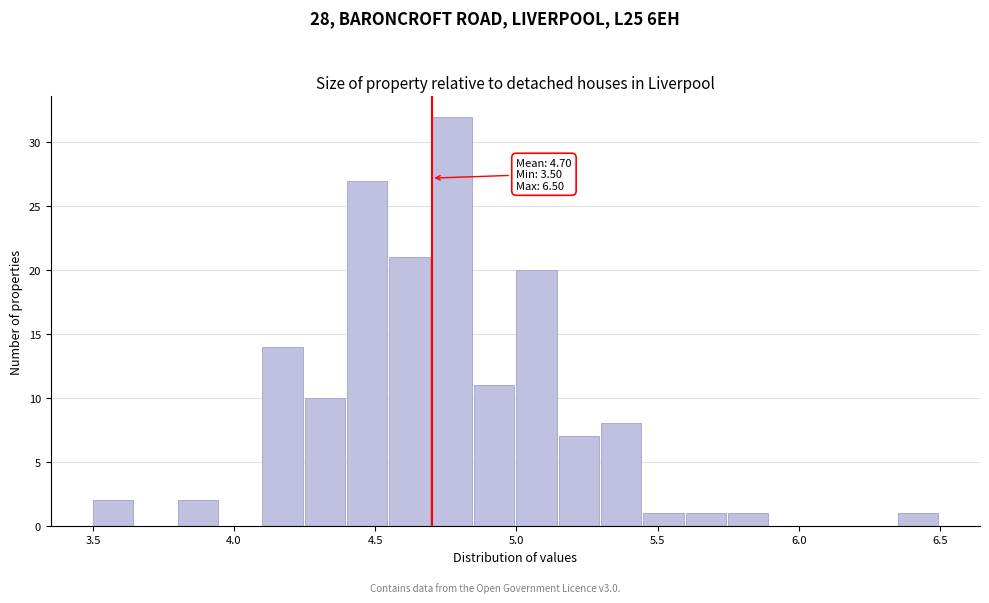

Read against the x-axis, roughly where is the centre of the tallest bar?

4.75